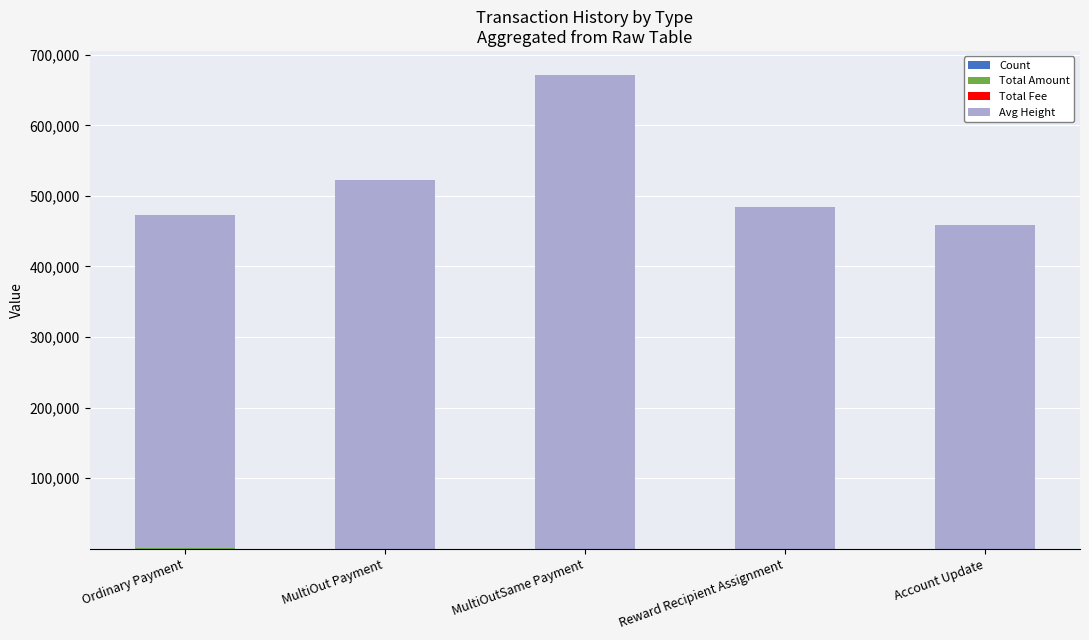

Are the bars grouped side by side (vs. stacked)?

No